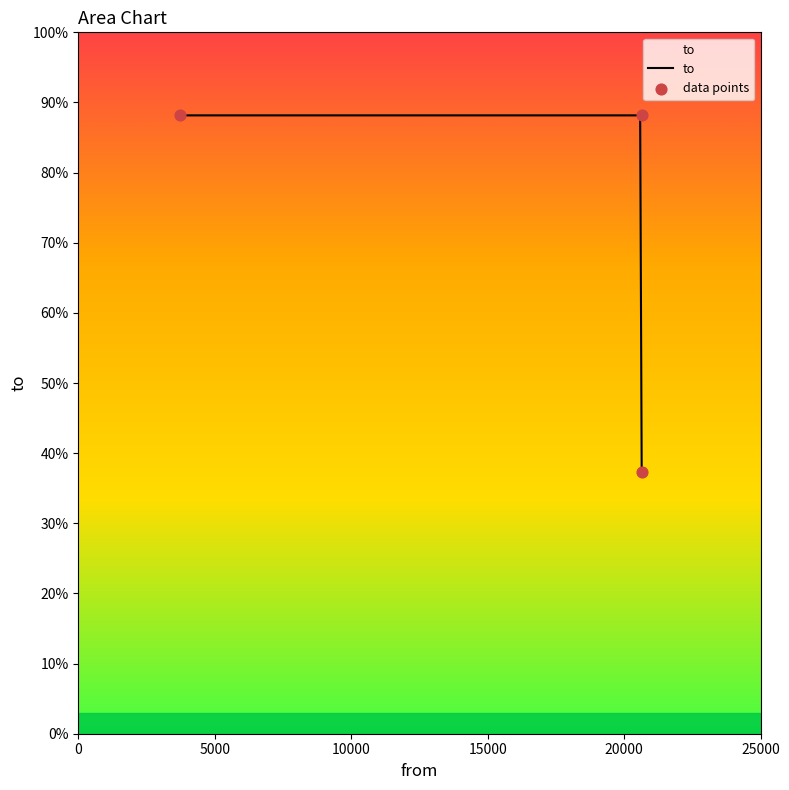

Which has a higher value, 20643 or 3726?

20643